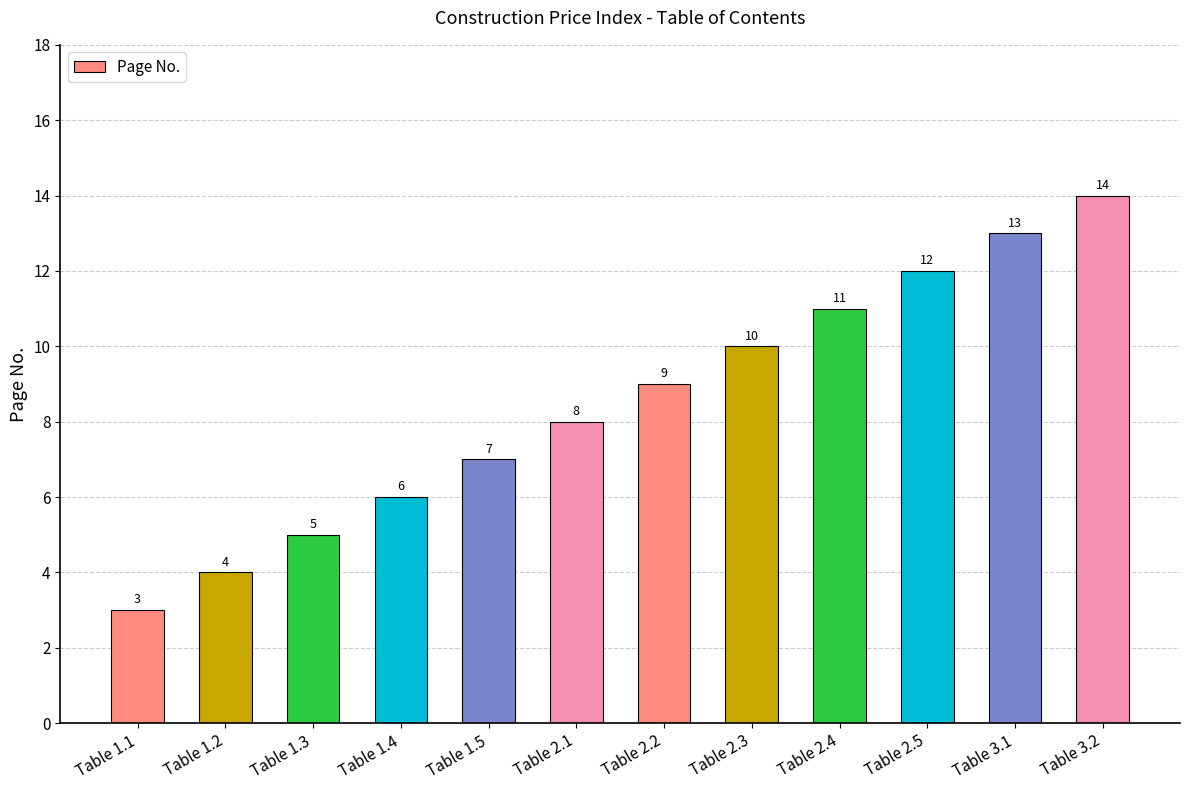

Count the number of categories in the chart.

12